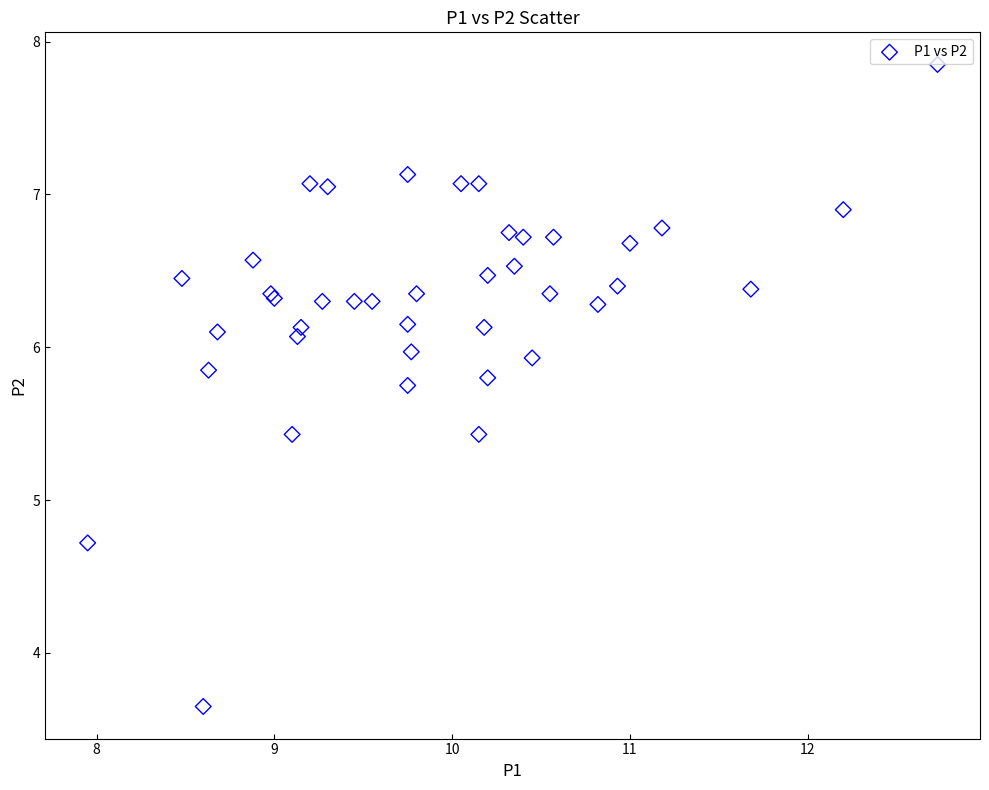

What Y value in the scatter plot is closest to 5?

4.7